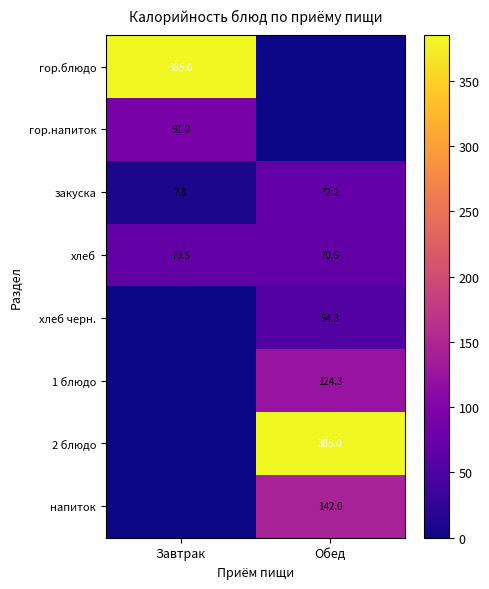

List the labels in order of закуска value, smallest first.

Завтрак, Обед